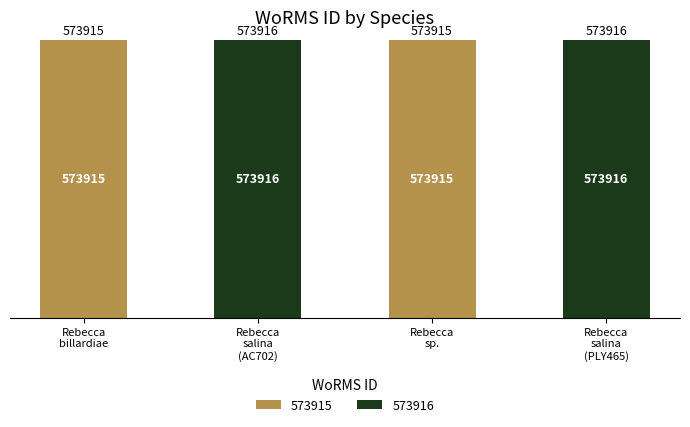

What is the maximum value for 573915?

573915